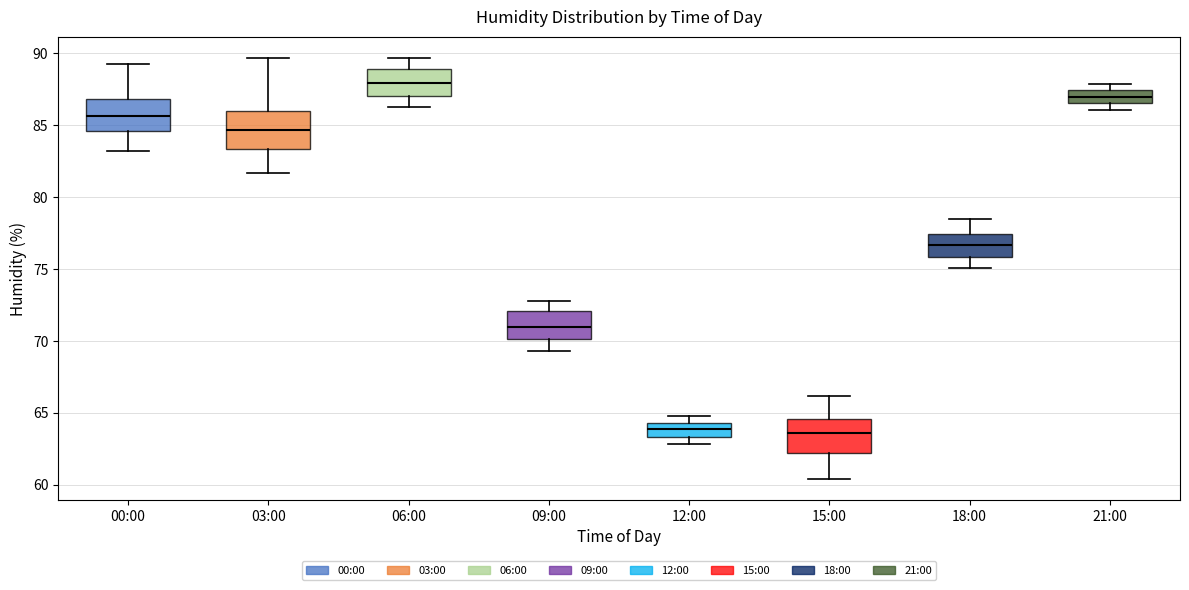

Reading left to right, read every box against the y-axis: the position of its median line, the range the box covers, and the ends of its whiskers. The values are not printed on the chart, so give them approximately, as read against the axis.

00:00: median 85.5, box 84.5 to 87.0, whiskers 83.0 to 89.5
03:00: median 84.5, box 83.5 to 86.0, whiskers 81.5 to 89.5
06:00: median 88.0, box 87.0 to 89.0, whiskers 86.5 to 89.5
09:00: median 71.0, box 70.0 to 72.0, whiskers 69.5 to 73.0
12:00: median 64.0, box 63.5 to 64.5, whiskers 63.0 to 65.0
15:00: median 63.5, box 62.0 to 64.5, whiskers 60.5 to 66.0
18:00: median 76.5, box 76.0 to 77.5, whiskers 75.0 to 78.5
21:00: median 87.0, box 86.5 to 87.5, whiskers 86.0 to 88.0